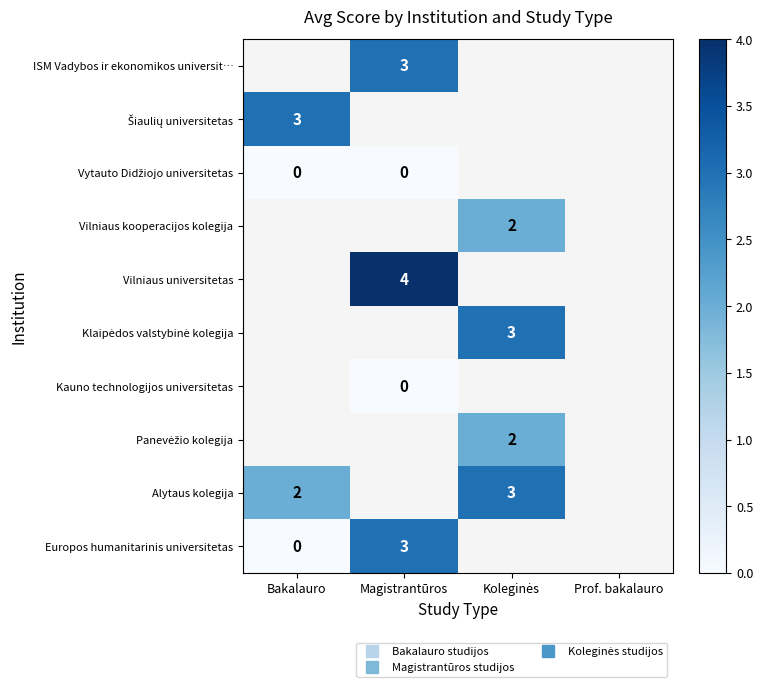

How many categories are shown in the chart?

4